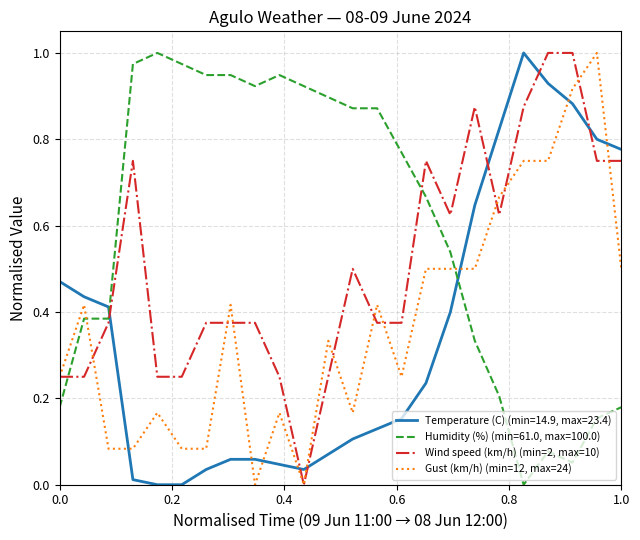

True or false: Temperature (C) (min=14.9, max=23.4) and Humidity (%) (min=61.0, max=100.0) intersect in this chart.

True